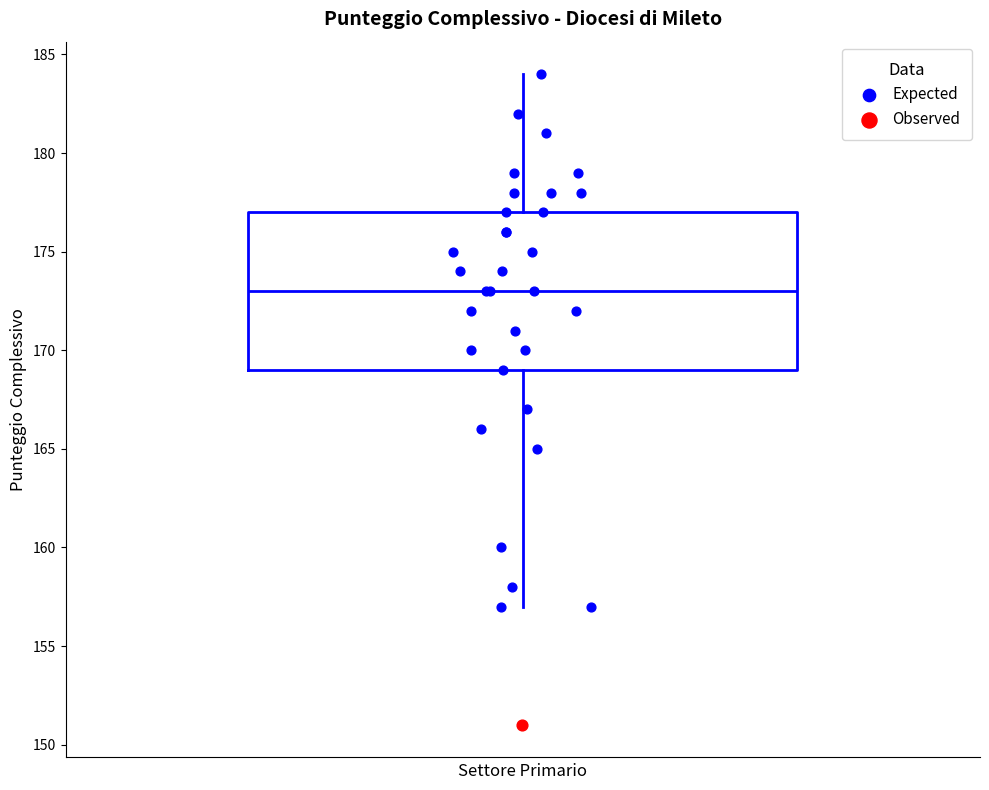

Where does the upper whisker of the box end on the y-axis? The values are not printed on the chart, so give them approximately, as read against the axis.

184